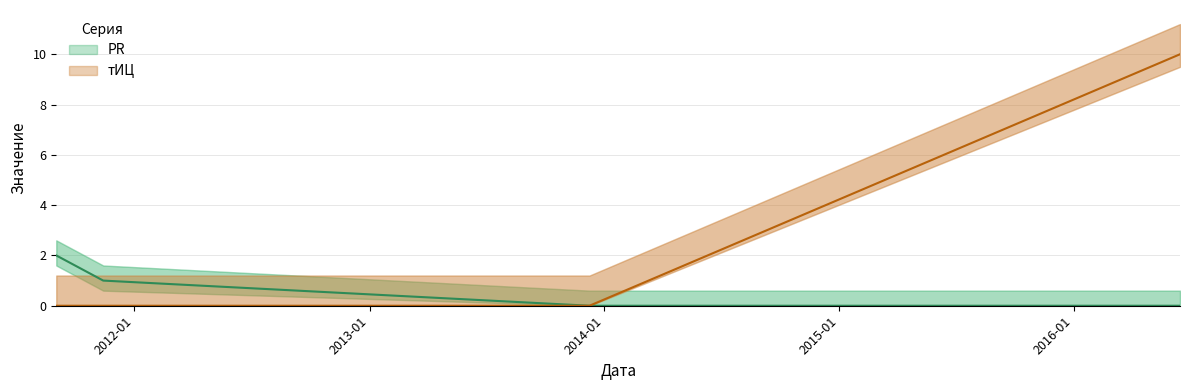

The тИЦ series shows 0 at 2011-11-14. True or false?

True